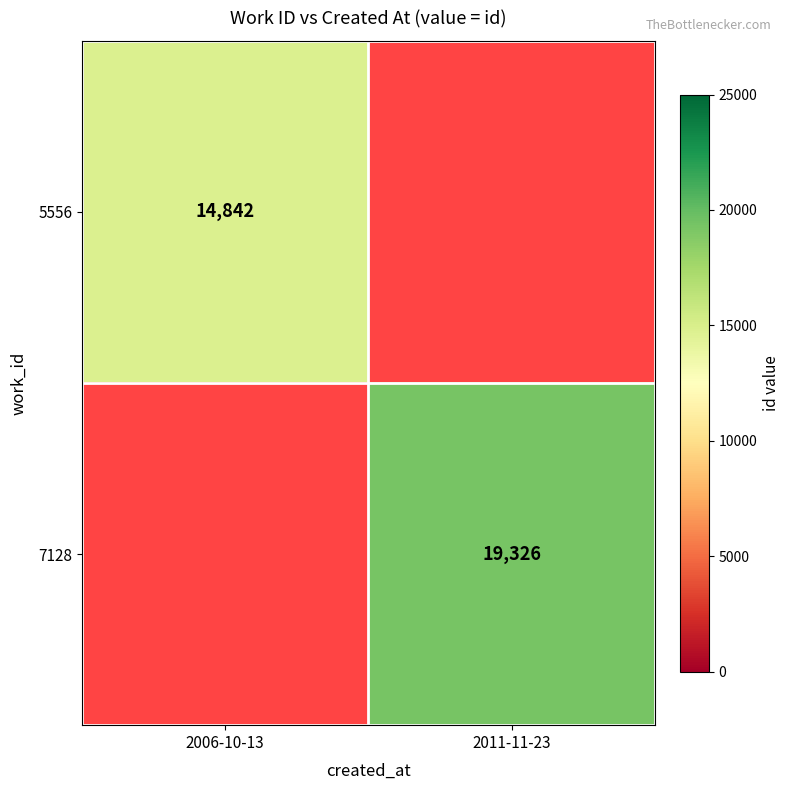

True or false: 7128 has a value of 19326 at 2011-11-23.

True